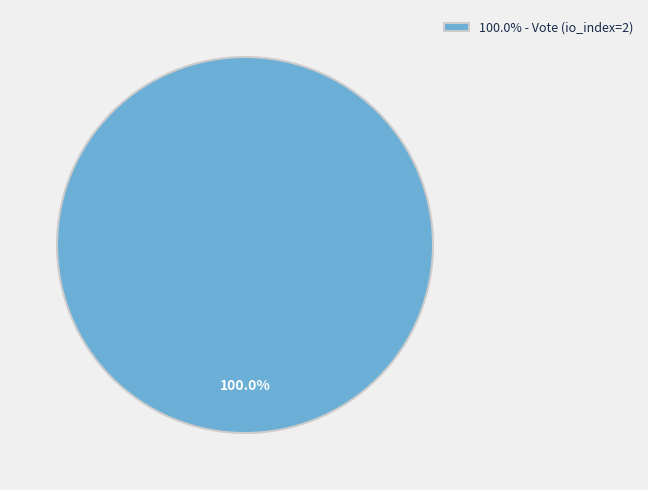

What is the majority slice?

100.0% - Vote (io_index=2)